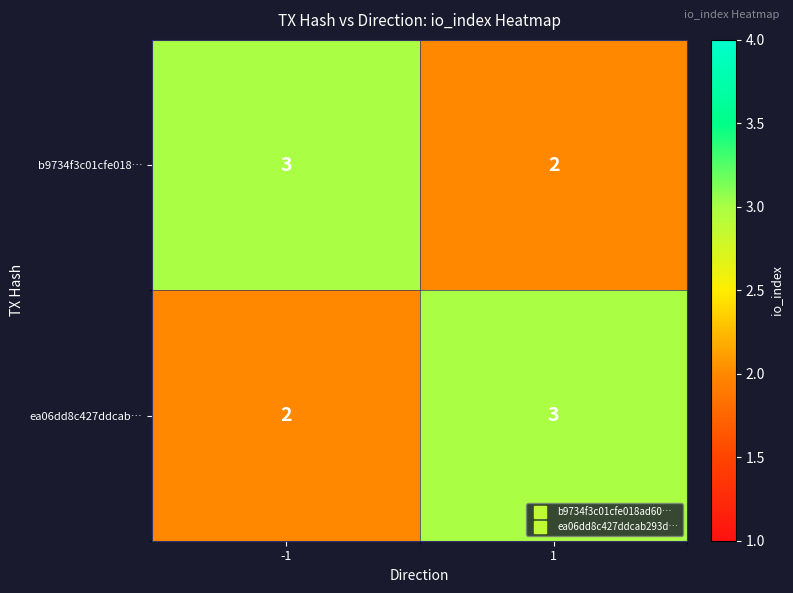

At 1, list the series in order from smallest to largest.

b9734f3c01cfe018…, ea06dd8c427ddcab…